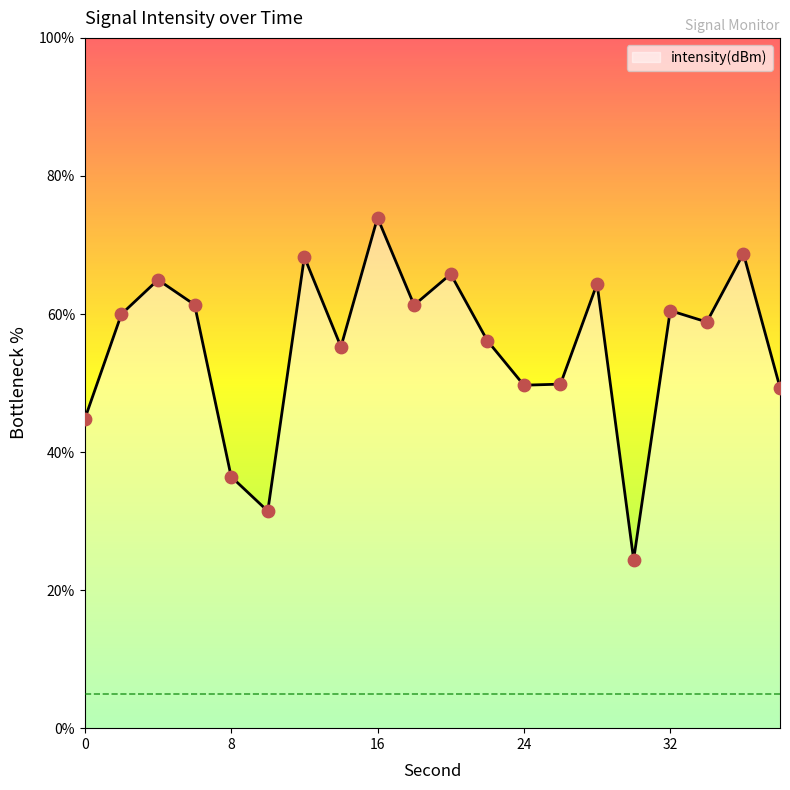

What is the minimum value shown in the chart?

24.4